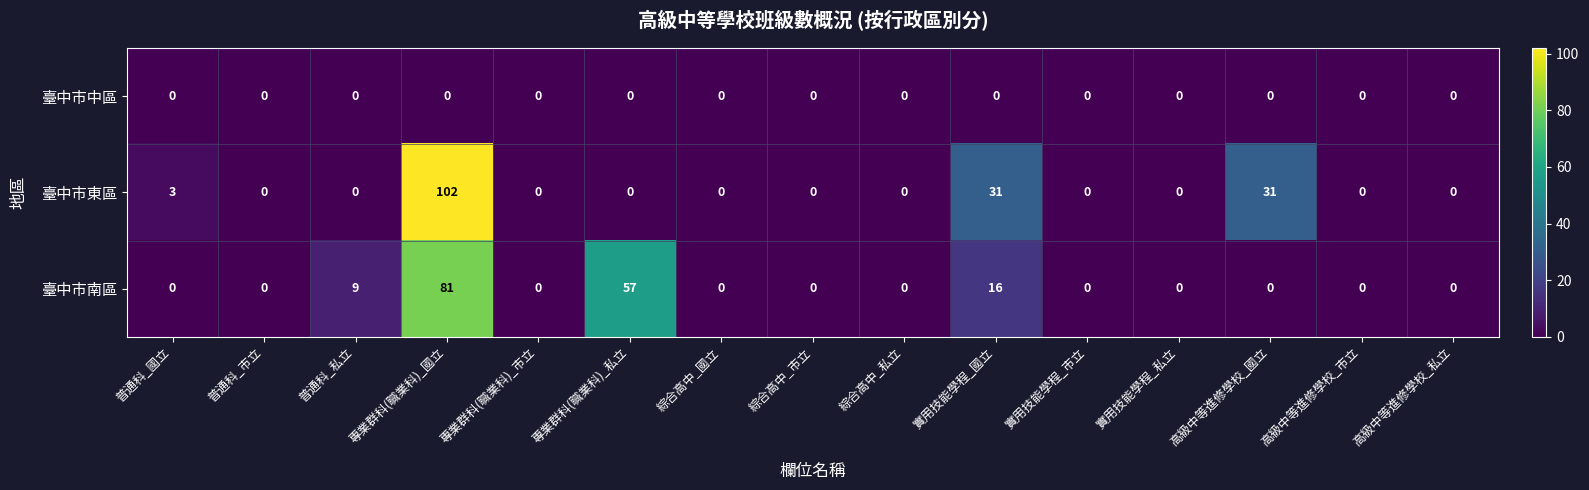

At how many categories does at least one series exceed 21?

4